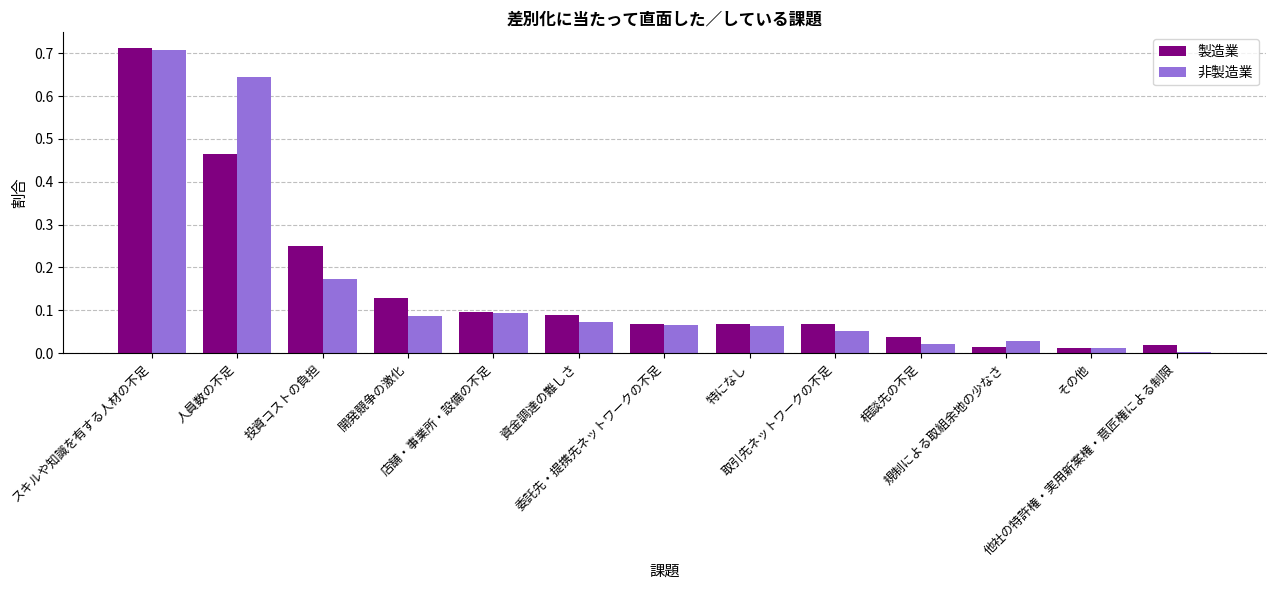

What is the sum of all 製造業 values?

2.0